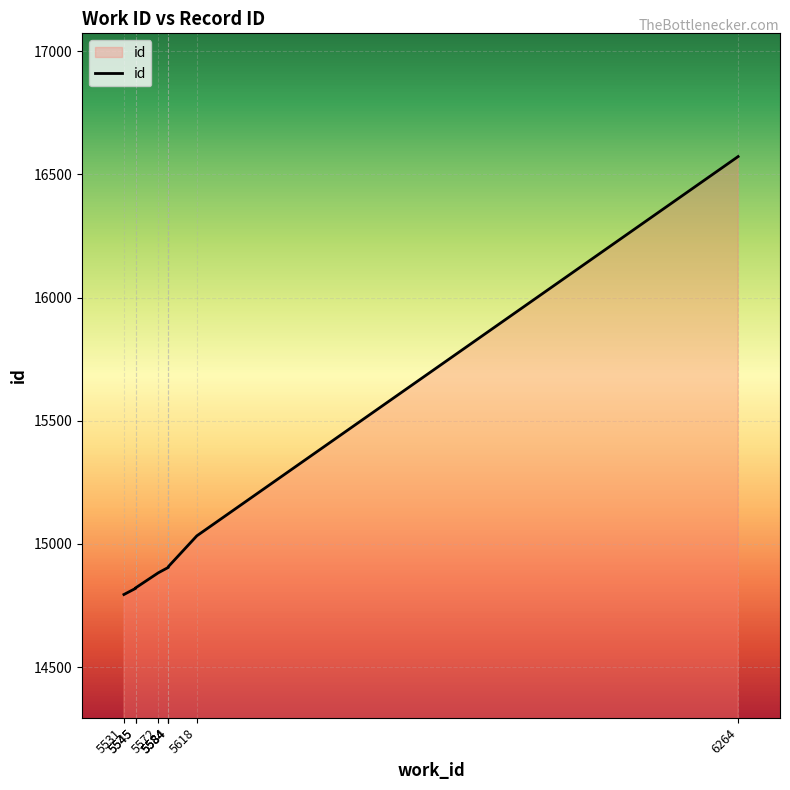

How many data points are less than 14905?

4